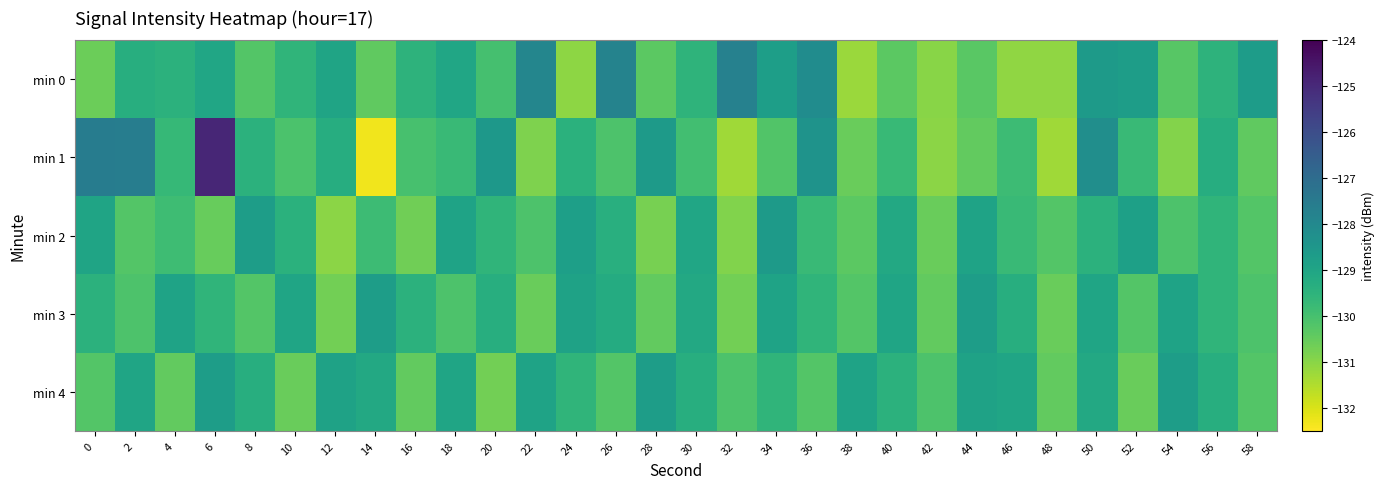

Reading left to right, extract all data points from this chart.

min 0: 0=-130.6	2=-129.3	4=-129.5	6=-129.0	8=-130.2	10=-129.6	12=-129.0	14=-130.4	16=-129.5	18=-129.0	20=-130.0	22=-127.9	24=-131.0	26=-127.8	28=-130.4	30=-129.5	32=-127.7	34=-128.8	36=-128.1	38=-131.2	40=-130.4	42=-131.0	44=-130.3	46=-131.1	48=-131.1	50=-128.6	52=-128.7	54=-130.3	56=-129.5	58=-128.7
min 1: 0=-127.6	2=-127.6	4=-129.7	6=-124.9	8=-129.5	10=-130.1	12=-129.3	14=-132.3	16=-130.0	18=-129.8	20=-128.5	22=-130.9	24=-129.4	26=-130.1	28=-128.6	30=-129.9	32=-131.3	34=-130.2	36=-128.4	38=-130.5	40=-129.7	42=-131.0	44=-130.4	46=-129.8	48=-131.3	50=-128.2	52=-129.8	54=-130.9	56=-129.3	58=-130.4
min 2: 0=-129.0	2=-130.2	4=-129.9	6=-130.5	8=-128.7	10=-129.4	12=-131.0	14=-129.8	16=-130.7	18=-128.9	20=-129.6	22=-130.1	24=-128.8	26=-129.4	28=-130.7	30=-129.0	32=-130.9	34=-128.6	36=-129.8	38=-130.4	40=-129.1	42=-130.6	44=-128.9	46=-129.7	48=-130.2	50=-129.5	52=-128.8	54=-130.1	56=-129.6	58=-130.2
min 3: 0=-129.5	2=-130.1	4=-128.9	6=-129.6	8=-130.2	10=-129.0	12=-130.7	14=-128.7	16=-129.5	18=-130.1	20=-129.3	22=-130.6	24=-128.9	26=-129.2	28=-130.5	30=-129.1	32=-130.7	34=-128.9	36=-129.6	38=-130.2	40=-129.0	42=-130.5	44=-128.7	46=-129.3	48=-130.6	50=-129.0	52=-130.2	54=-128.9	56=-129.6	58=-130.1
min 4: 0=-130.2	2=-129.0	4=-130.5	6=-128.7	8=-129.3	10=-130.6	12=-128.9	14=-129.1	16=-130.5	18=-129.0	20=-130.7	22=-128.9	24=-129.6	26=-130.2	28=-128.7	30=-129.3	32=-130.1	34=-129.6	36=-130.2	38=-128.9	40=-129.5	42=-130.1	44=-128.9	46=-129.0	48=-130.5	50=-129.1	52=-130.6	54=-128.7	56=-129.3	58=-130.2